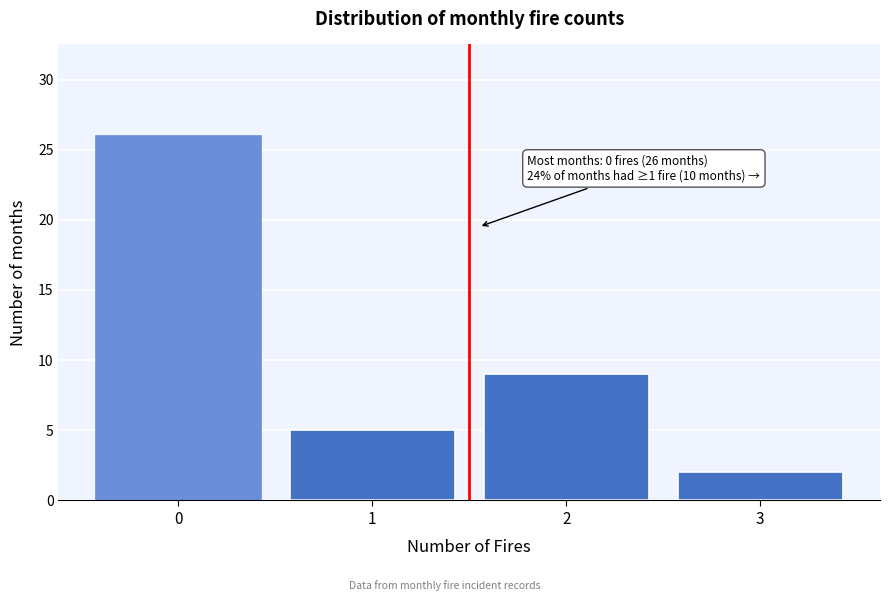

Reading right to left, list all the values displayed in this chart.

2	9	5	26